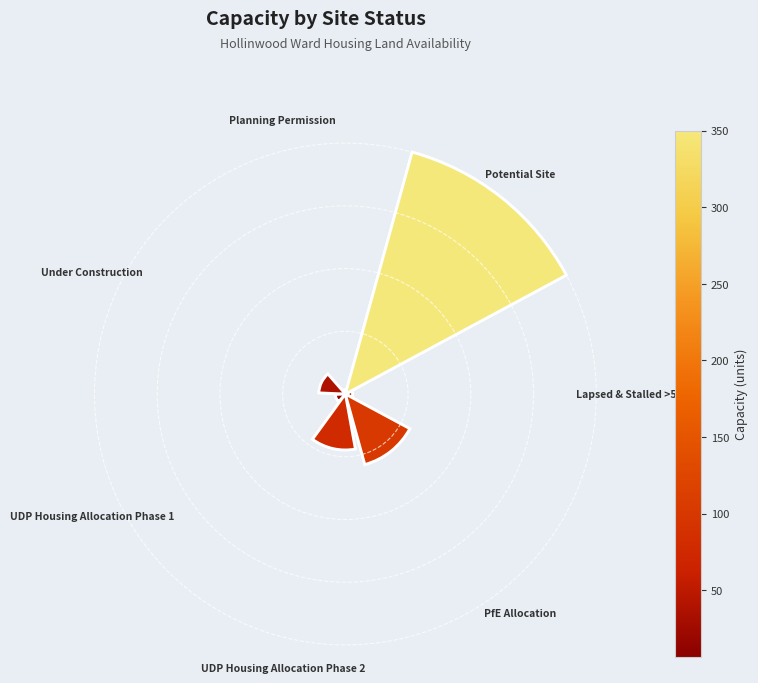

What percentage is the UDP Housing Allocation Phase 2 slice, to the nearest percent?

13%